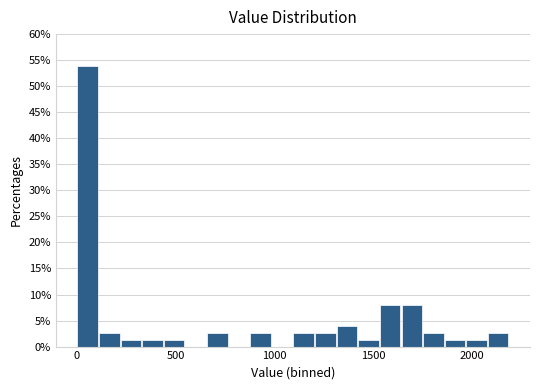

Around what value on the x-axis is the tallest bar? Give the approximate position of its centre, as read against the axis.

50